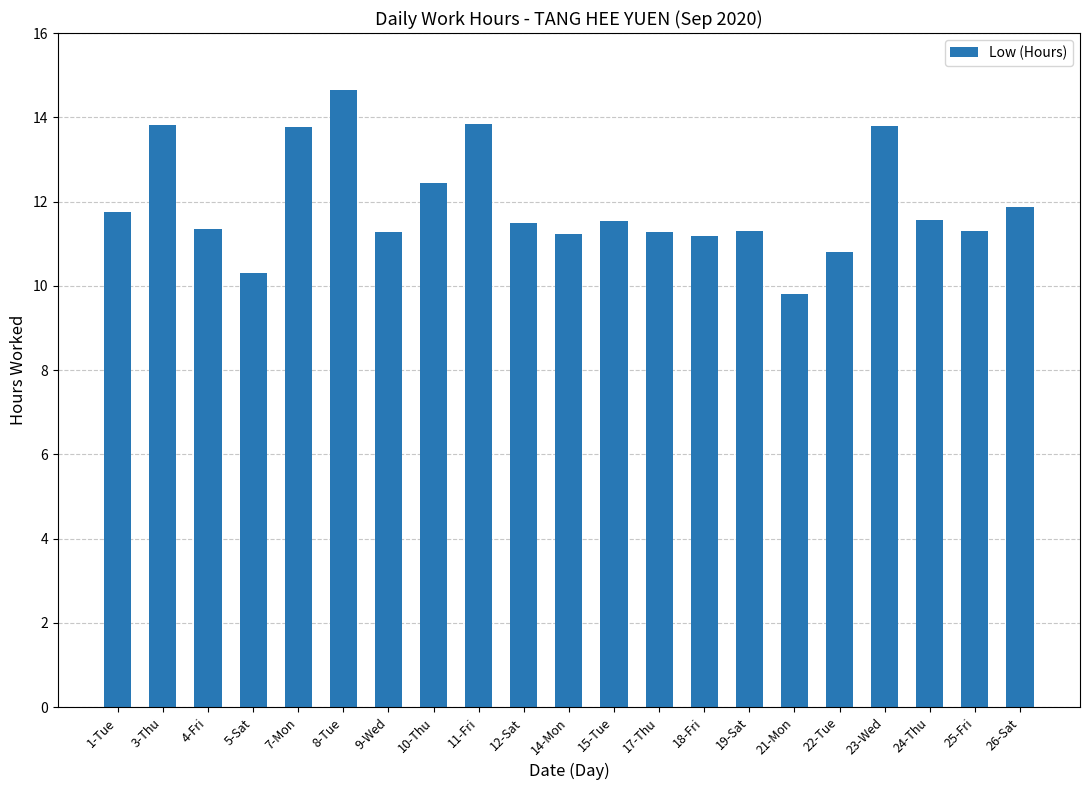

The value at 3-Thu is 6.1. True or false?

False